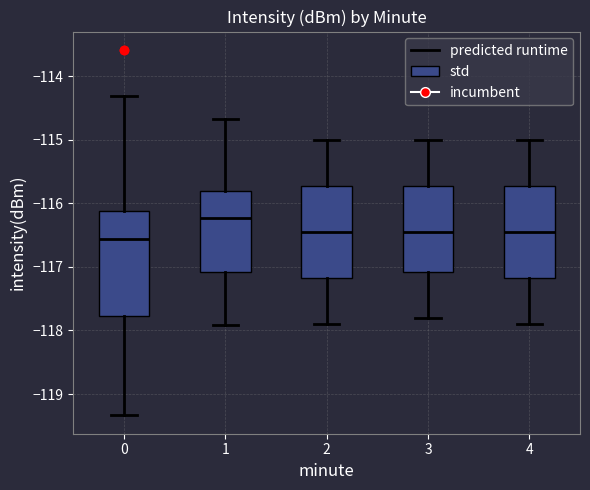

Which box is the tallest, from its lower edge to its upper edge?

0